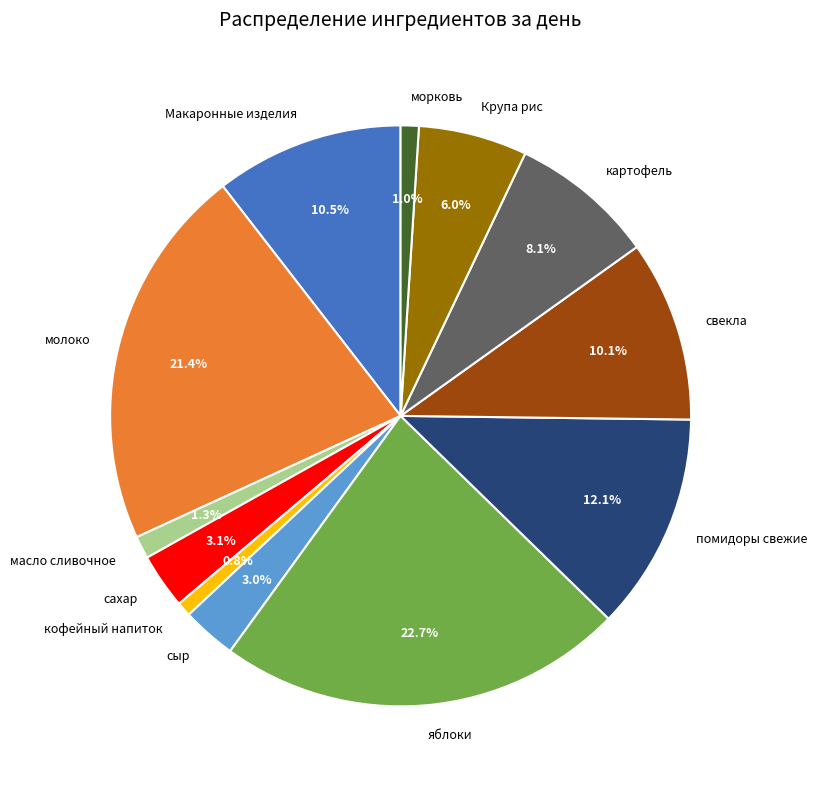

Is there a majority slice in this chart?

No